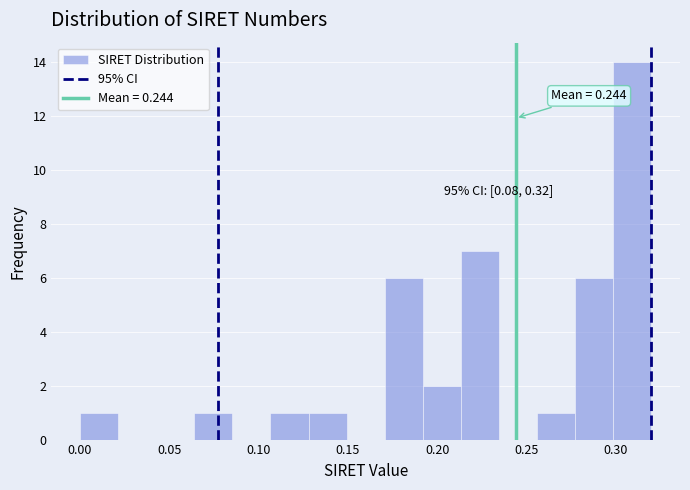

Over which range of the x-axis is the bar tallest?

0.300 to 0.320